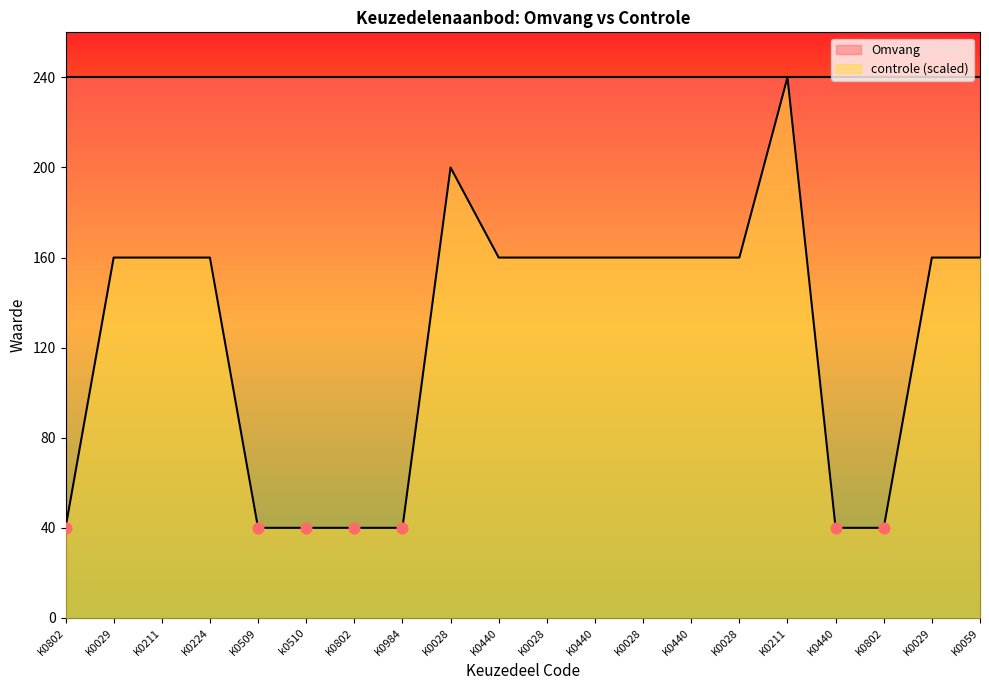

What is the ratio of the value at K0802 to the value at K0440?

0.2